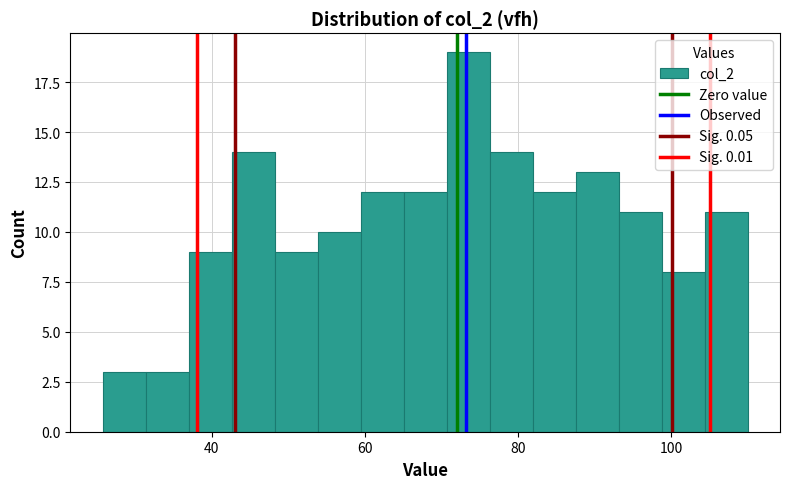

Read against the x-axis, roughly where is the centre of the tallest bar?

74